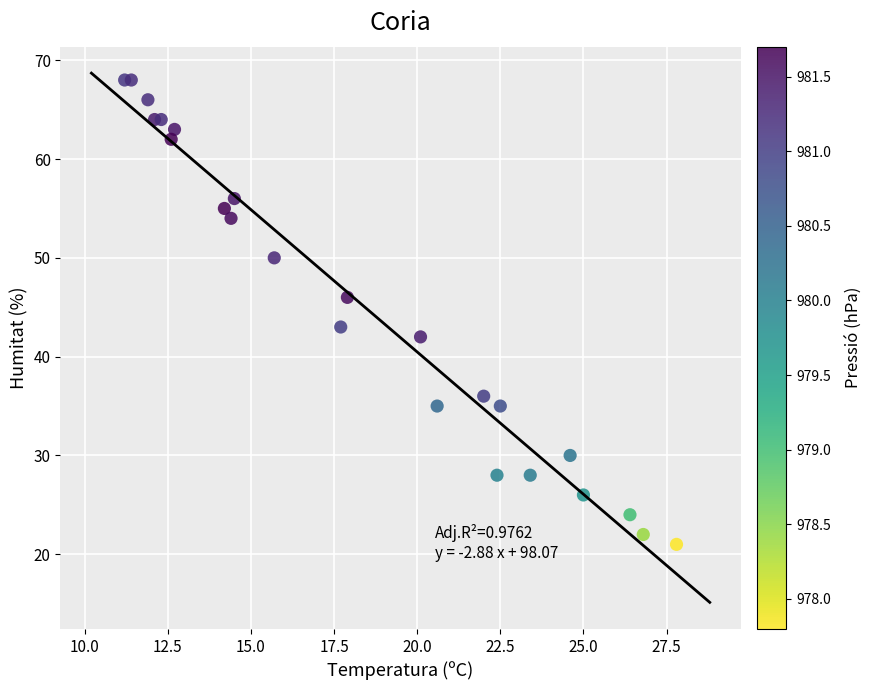

What Y value in the scatter plot is closest to 44?

43